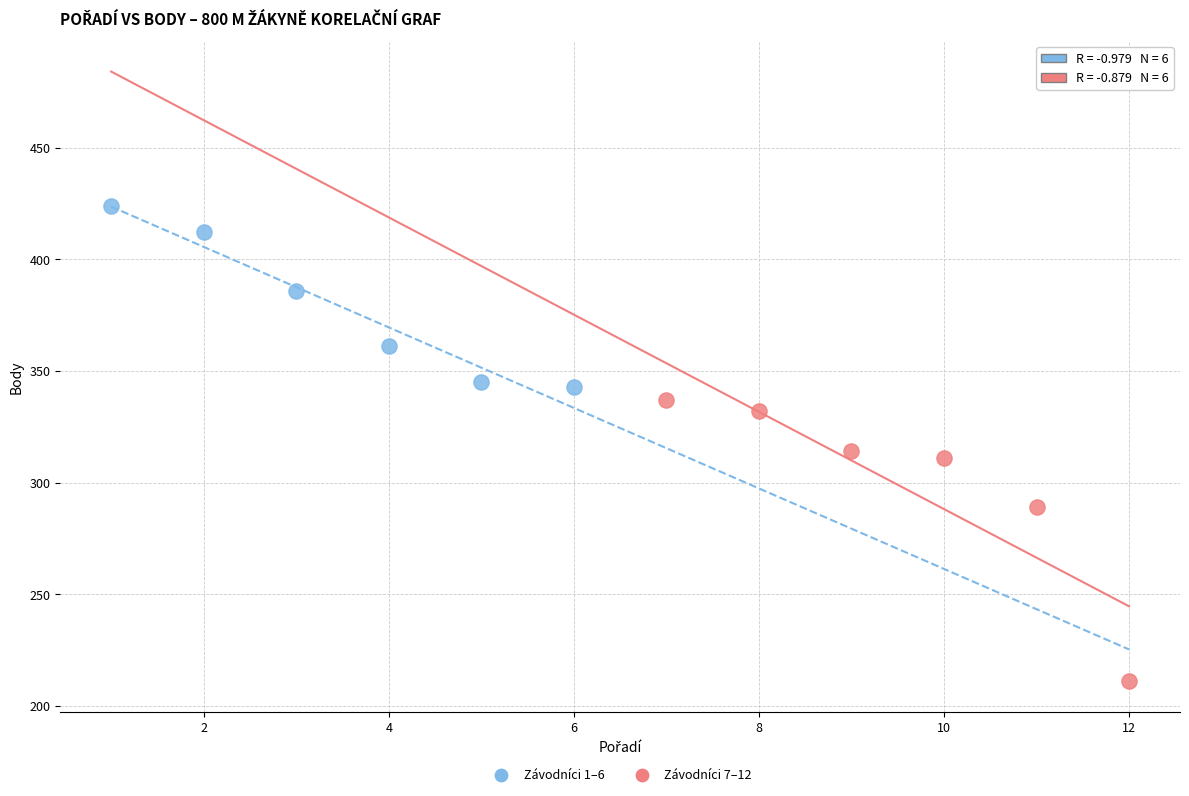

Which series has the largest Y range (max minus min)?

Závodníci 7–12